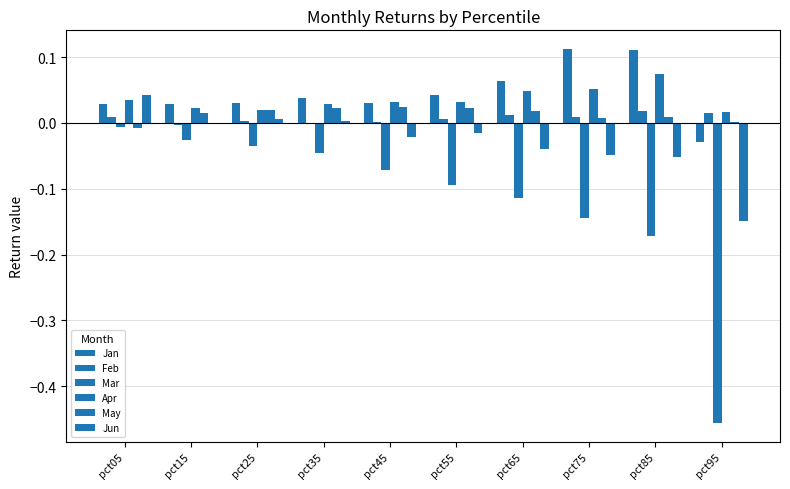

Count the number of data series in this chart.

6